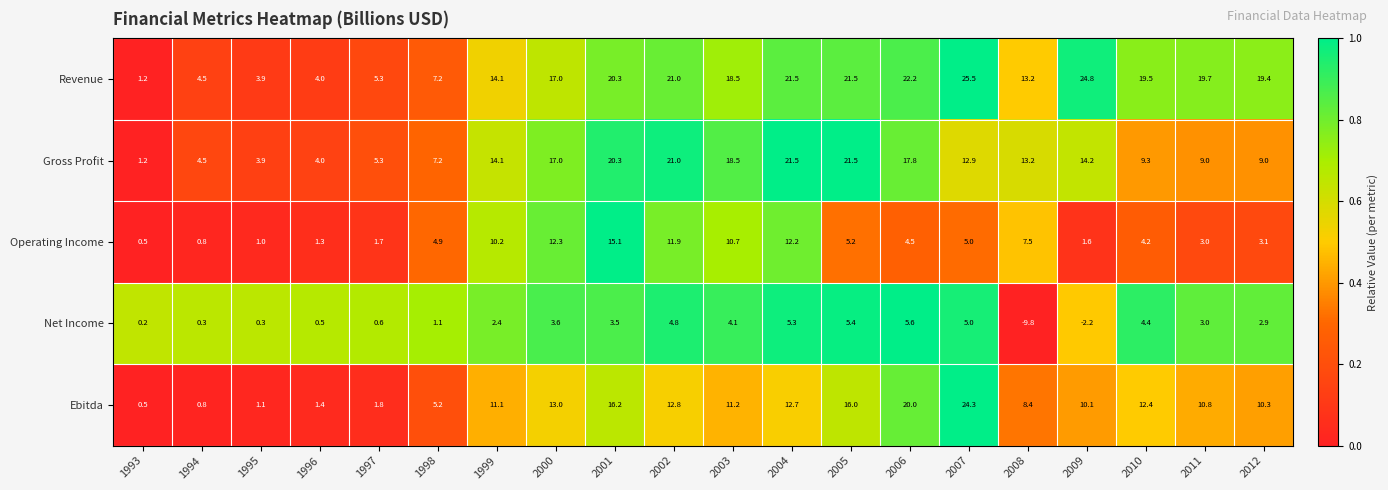

Which series has the largest total across all categories?

Revenue